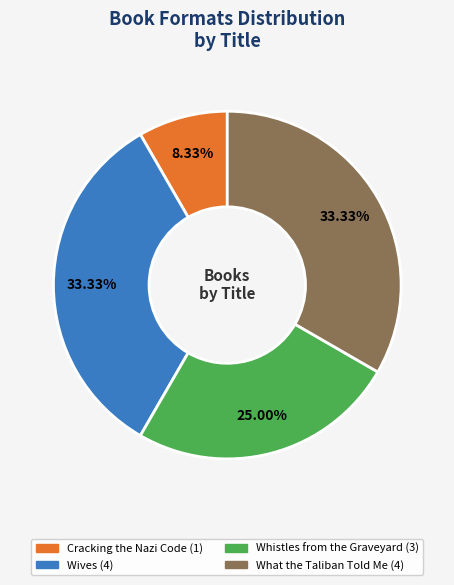

Does Cracking the Nazi Code account for over 50% of the chart?

No